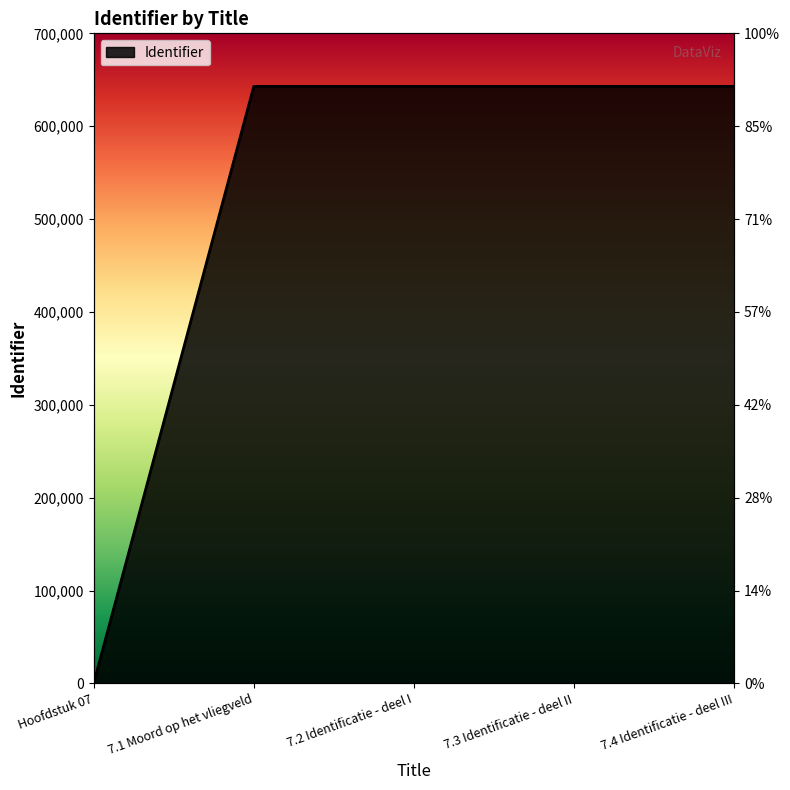

True or false: the data shows 642858 at 7.4 Identificatie - deel III.

True